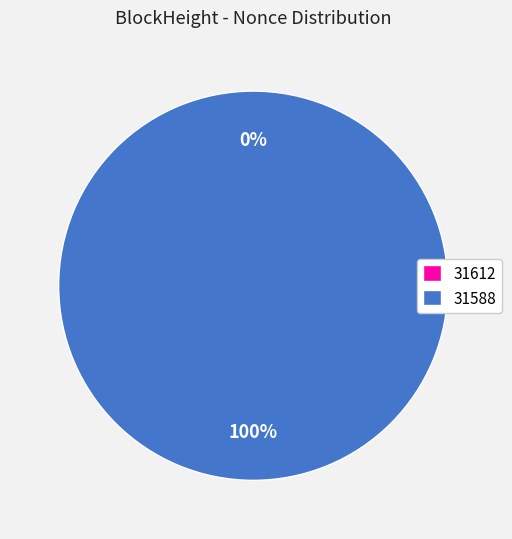

To the nearest percent, what portion does 31588 represent?

100%